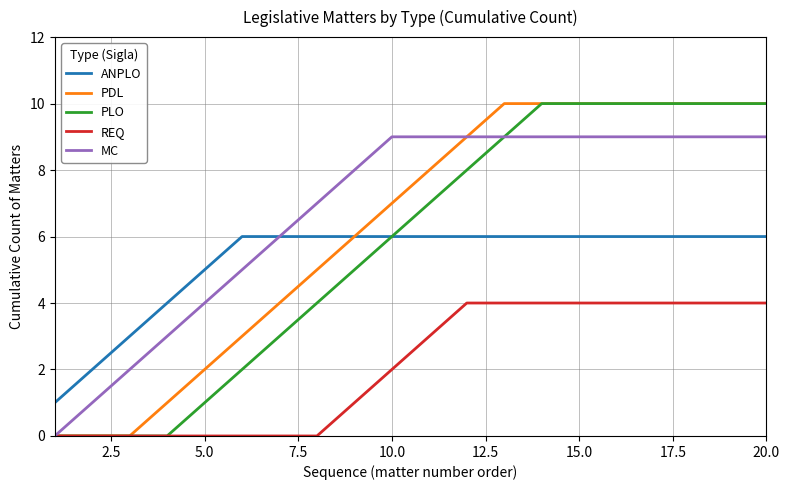

What is the maximum value shown in the chart?

10